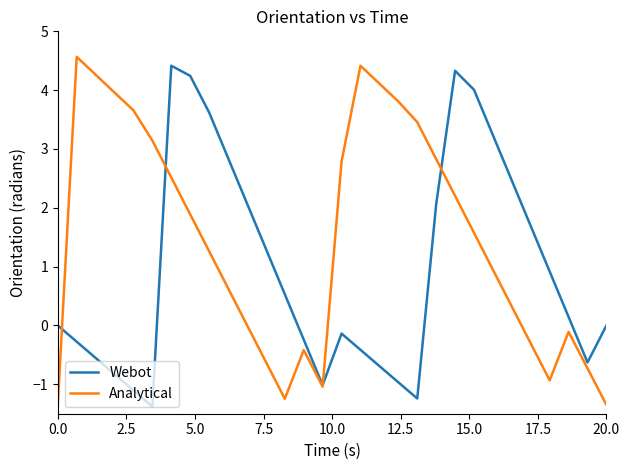

Which series has the largest total across all categories?

Analytical